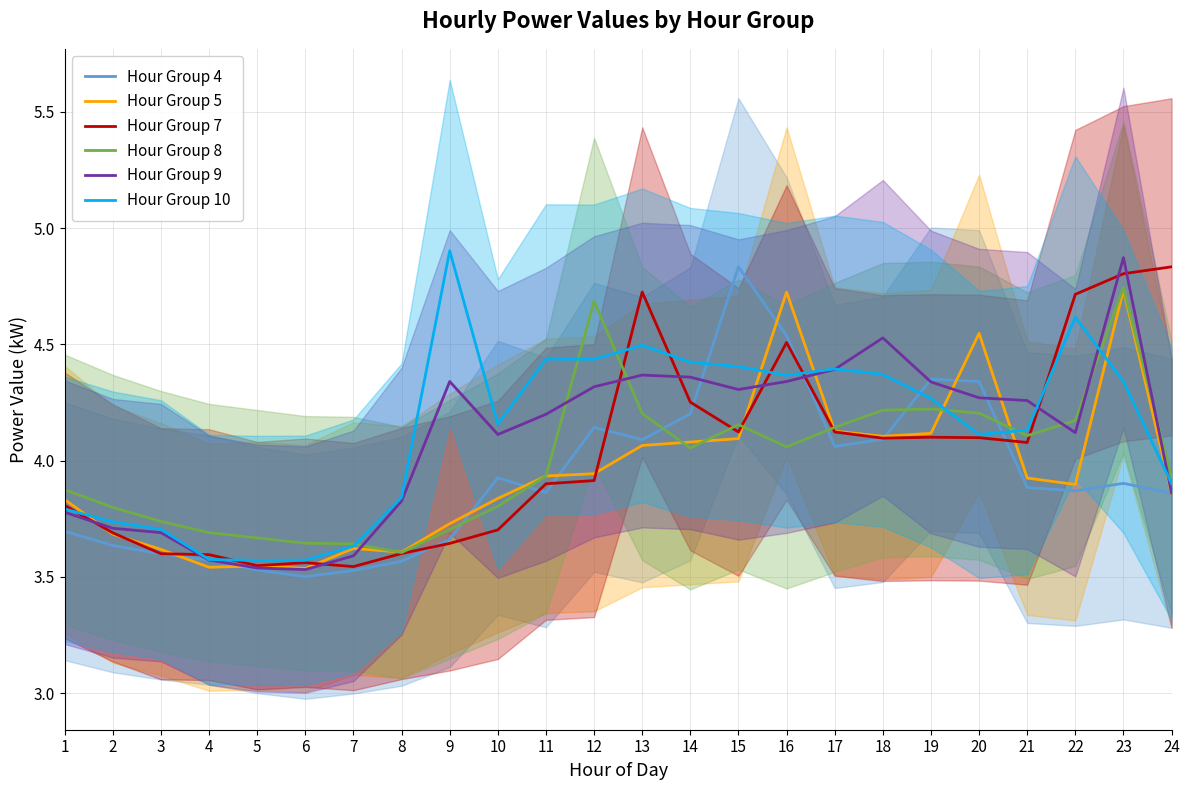

What is the value of the Hour Group 8 point at the 15th from the left?

4.2